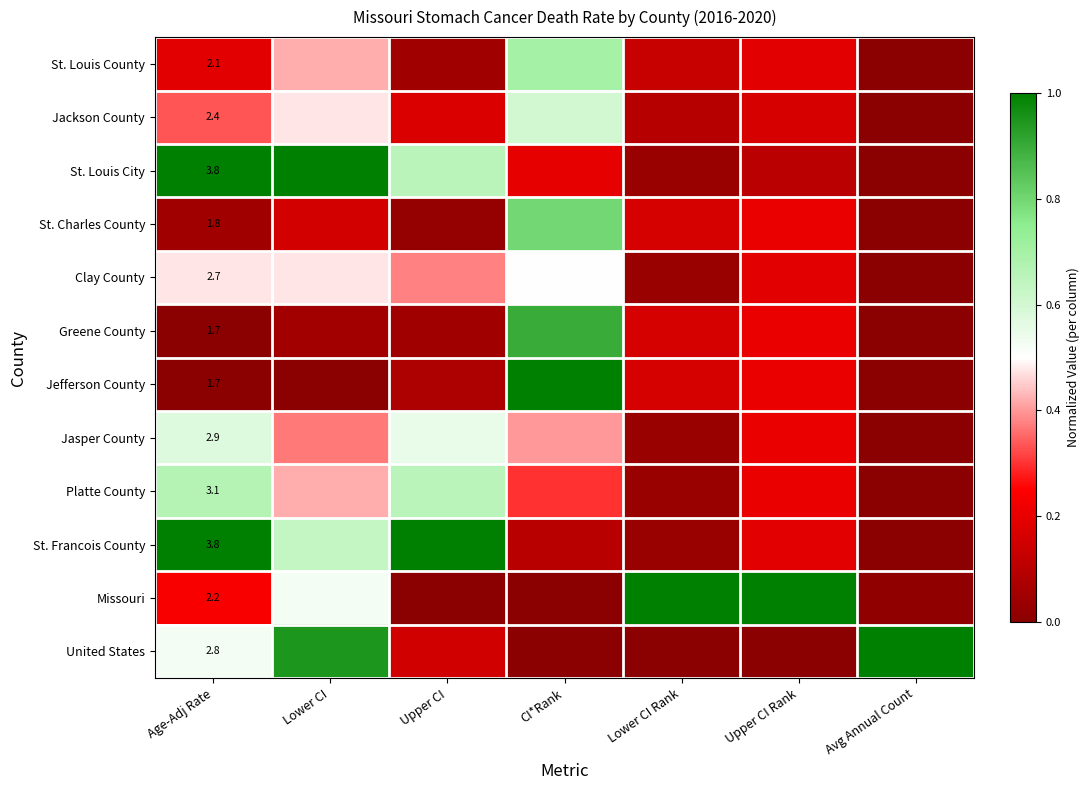

Which category has the lowest value in the Missouri series?

Upper CI